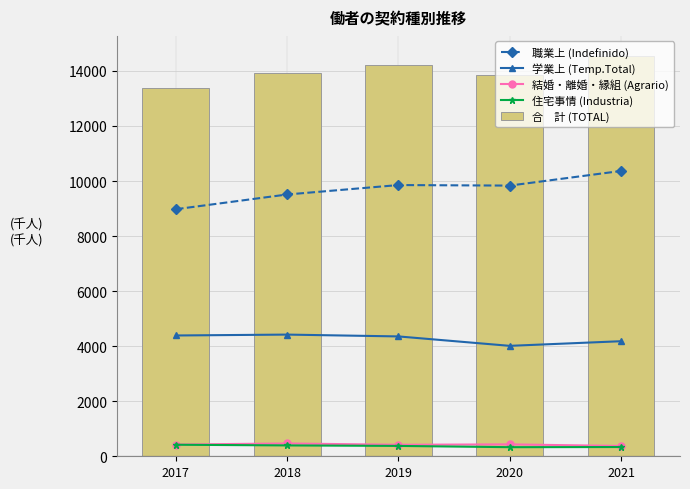

The 合　計 (TOTAL) series shows 13931.7 at 2018. True or false?

True